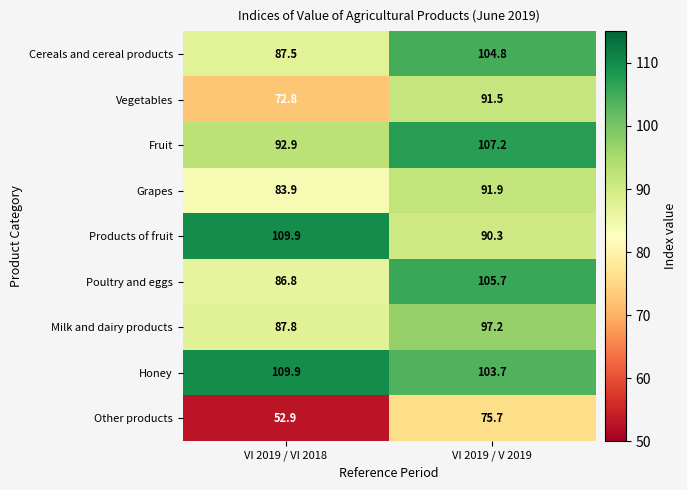

What is the difference between the highest and lowest values at VI 2019 / VI 2018?

57.0